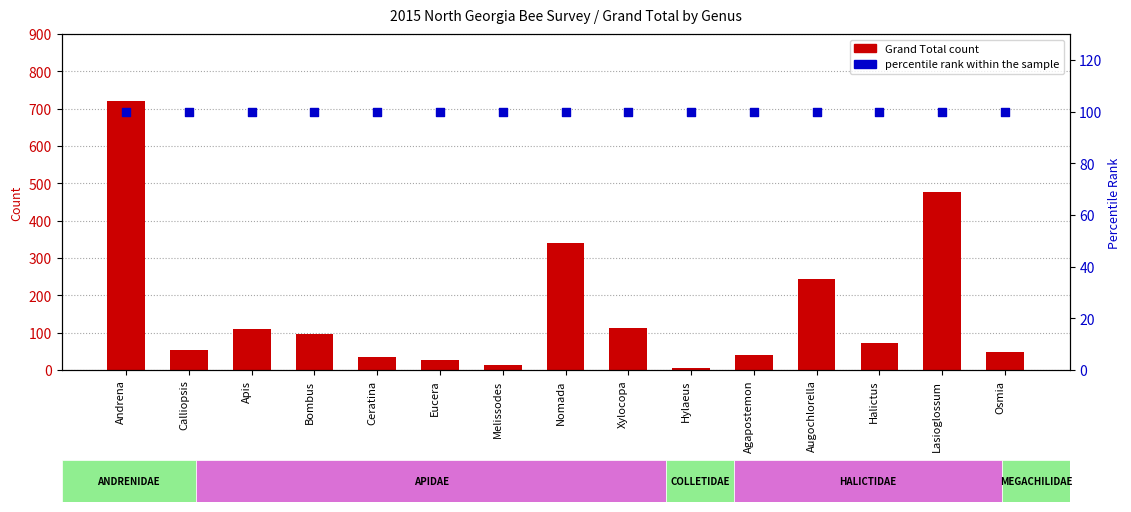

At which category is the sum across all series the highest?

Andrena